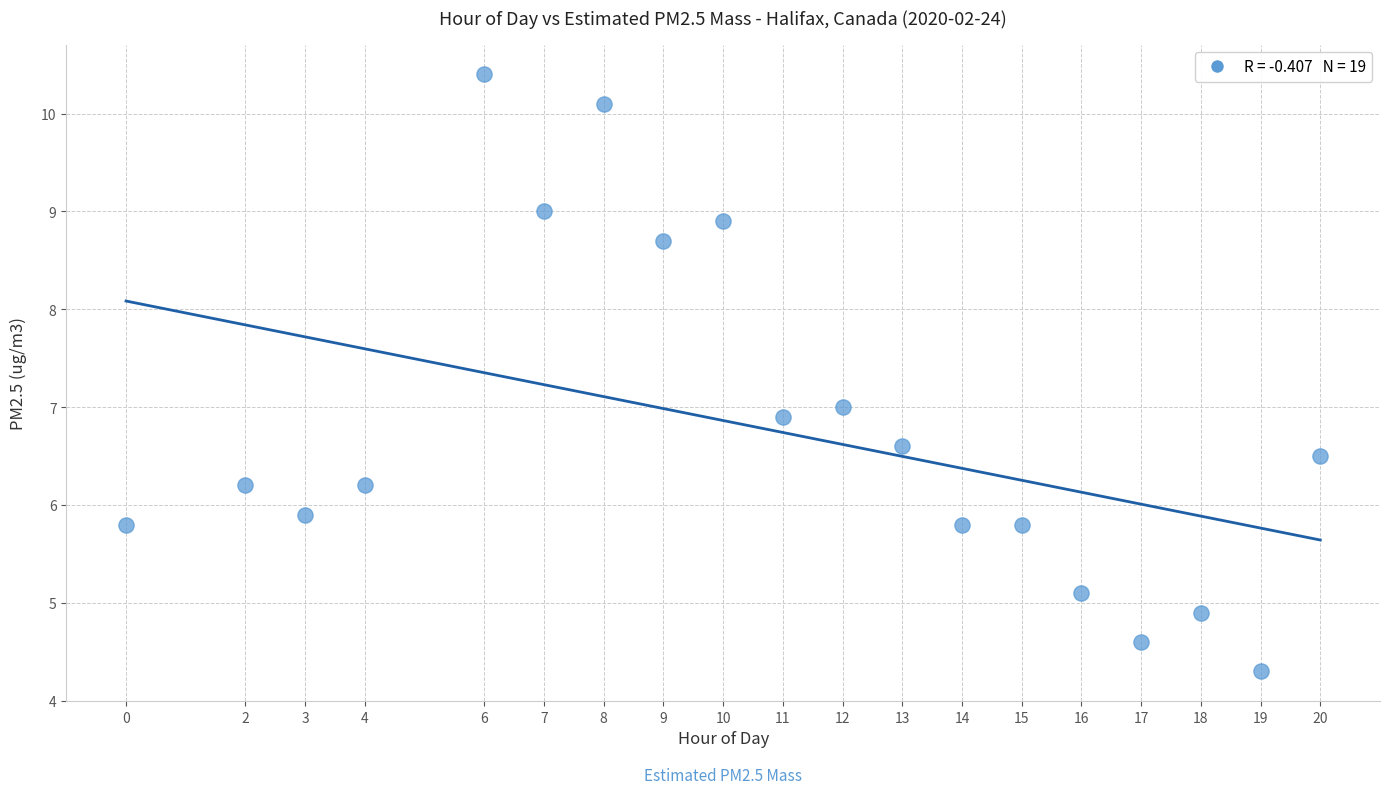

What is the range of X values (max minus min)?

20.0